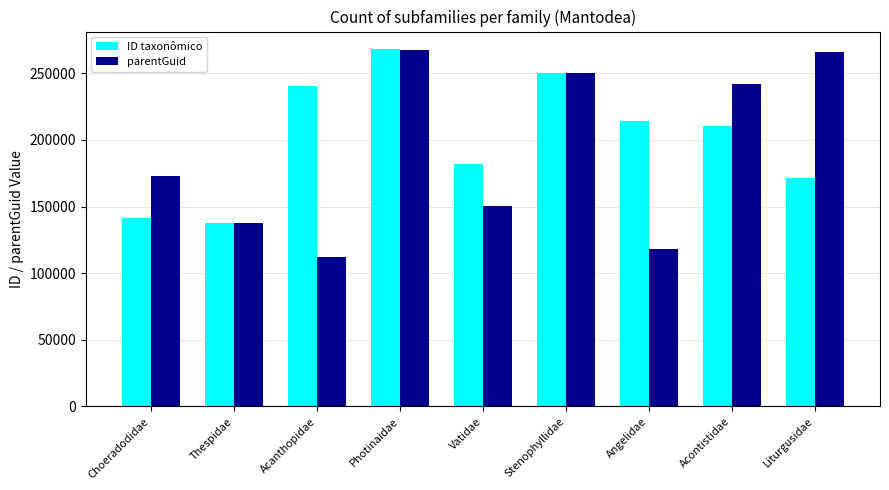

Which series changed the most between Thespidae and Acontistidae?

parentGuid